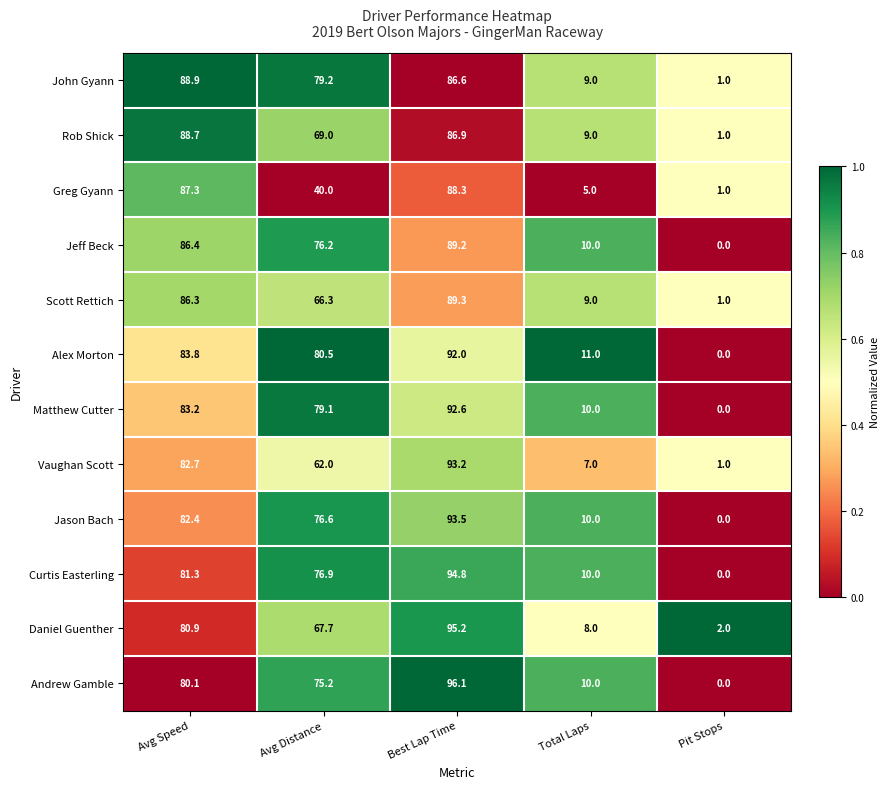

List the labels in order of Greg Gyann value, smallest first.

Pit Stops, Total Laps, Avg Distance, Avg Speed, Best Lap Time